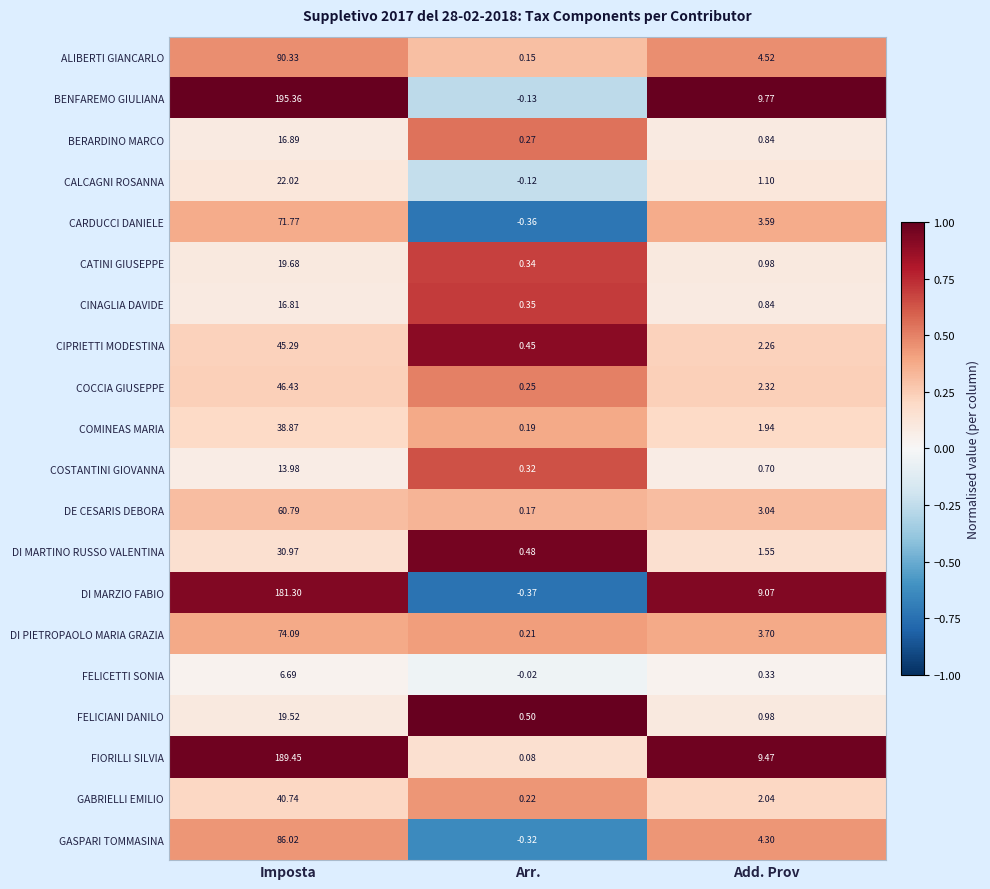

At Arr., list the series in order from smallest to largest.

DI MARZIO FABIO, CARDUCCI DANIELE, GASPARI TOMMASINA, BENFAREMO GIULIANA, CALCAGNI ROSANNA, FELICETTI SONIA, FIORILLI SILVIA, ALIBERTI GIANCARLO, DE CESARIS DEBORA, COMINEAS MARIA, DI PIETROPAOLO MARIA GRAZIA, GABRIELLI EMILIO, COCCIA GIUSEPPE, BERARDINO MARCO, COSTANTINI GIOVANNA, CATINI GIUSEPPE, CINAGLIA DAVIDE, CIPRIETTI MODESTINA, DI MARTINO RUSSO VALENTINA, FELICIANI DANILO